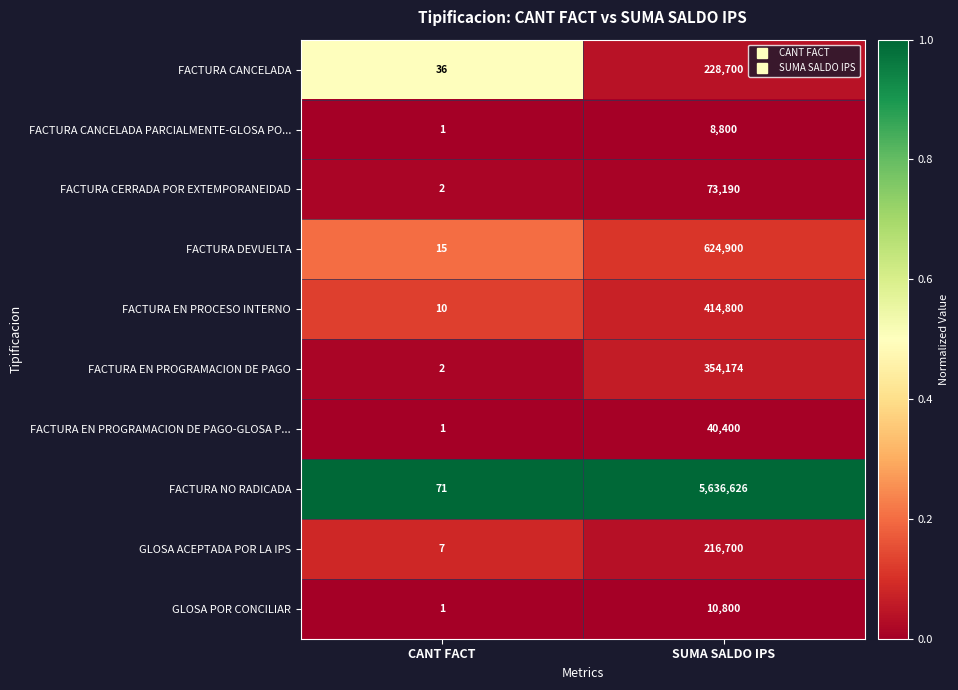

At which category is the sum across all series the highest?

SUMA SALDO IPS